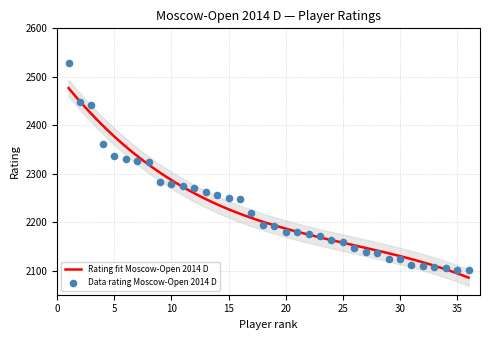

What is the change in value from 3 to 4?

-81